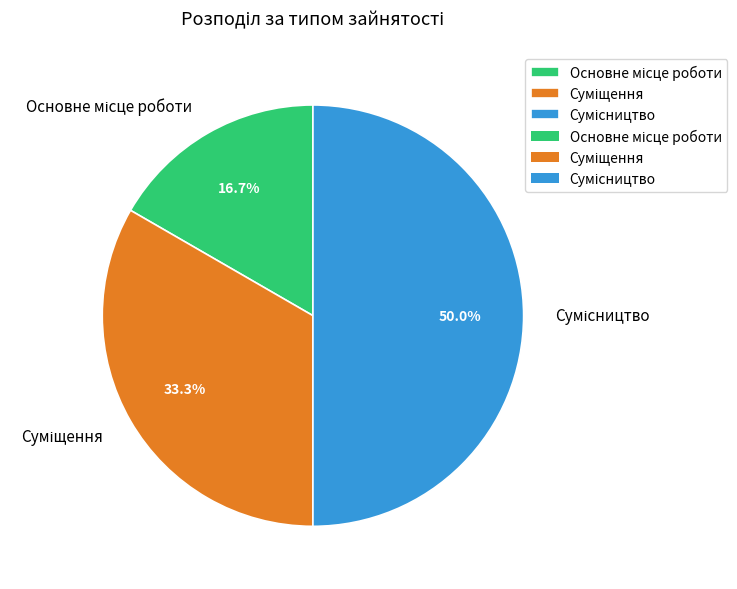

How many segments does this pie chart have?

3